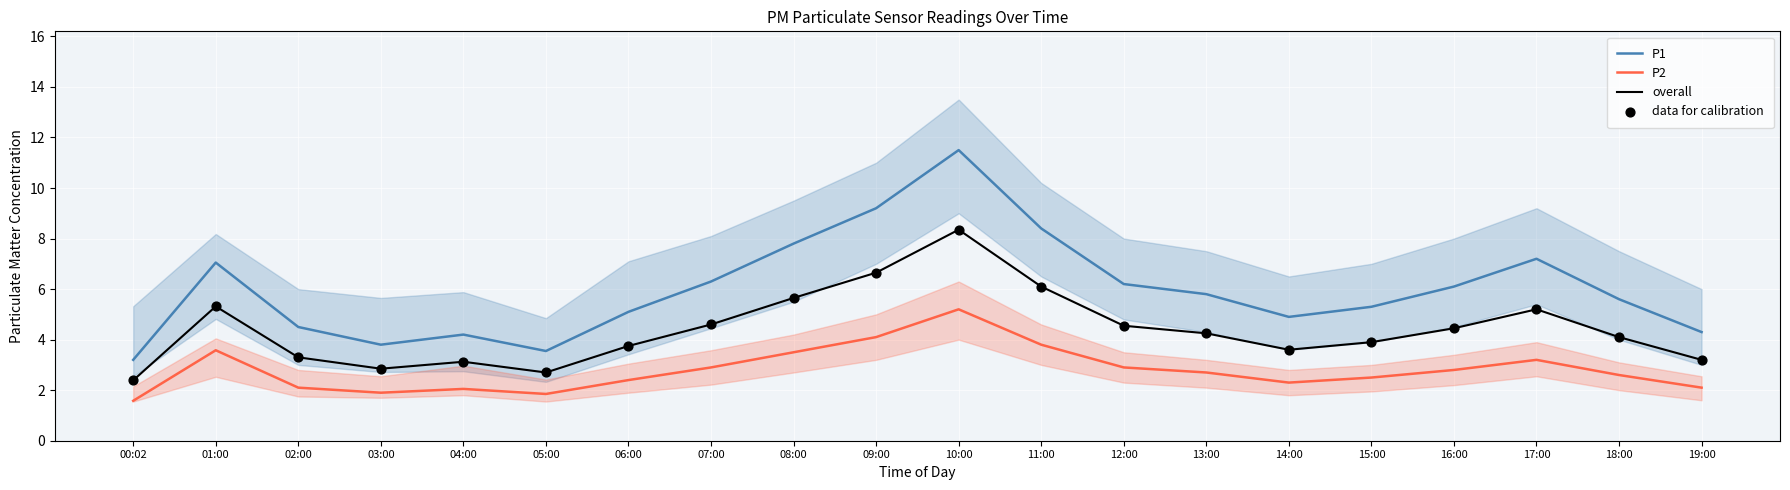

What is the total value across all series at 10:00?

33.4